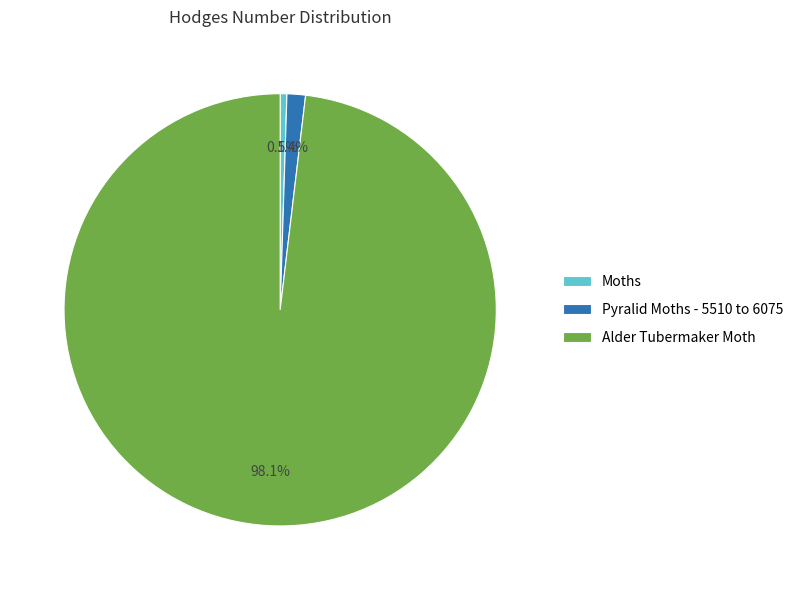

Which has a higher value, Moths or Pyralid Moths - 5510 to 6075?

Pyralid Moths - 5510 to 6075